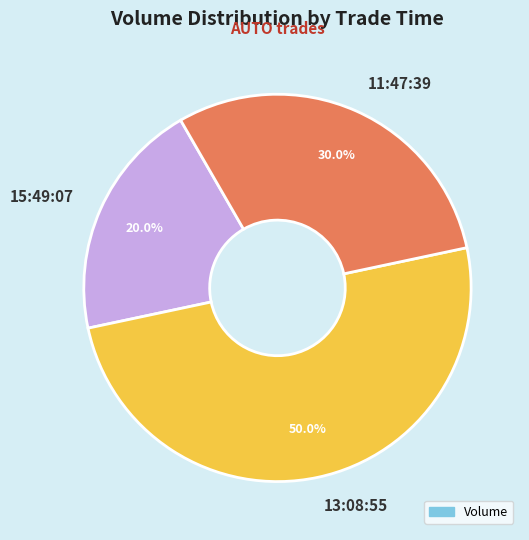

Combined, what portion of the pie is 15:49:07 and 11:47:39?

50.0%